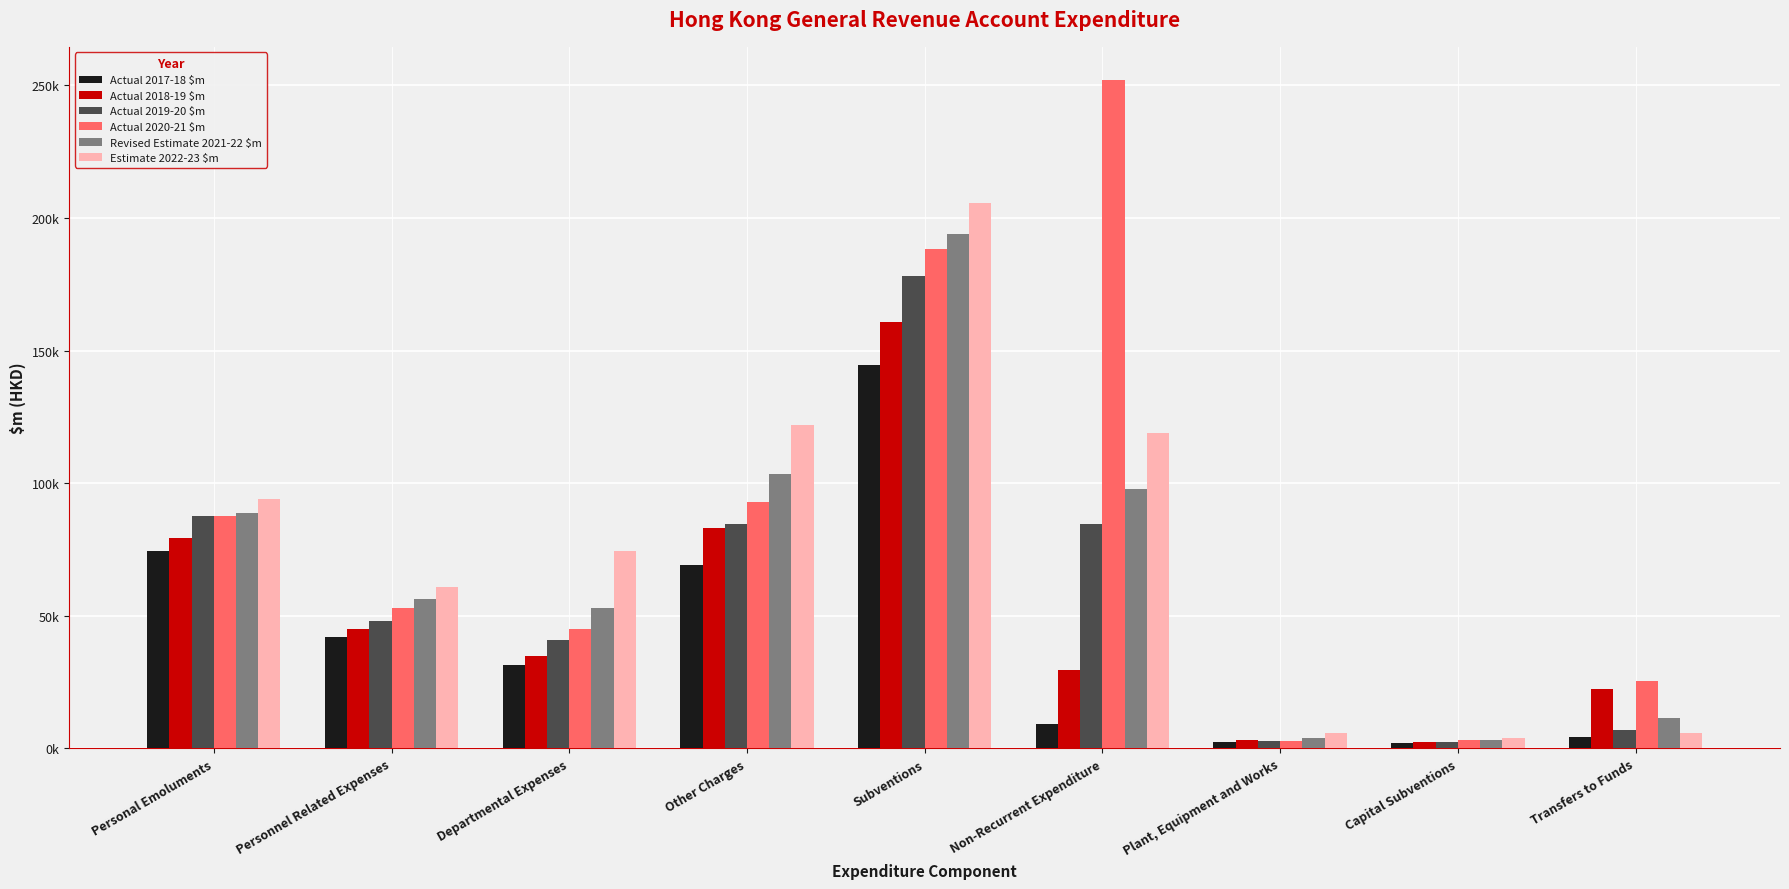

Where does the Actual 2018-19 $m series first go above 34725?

Personal Emoluments